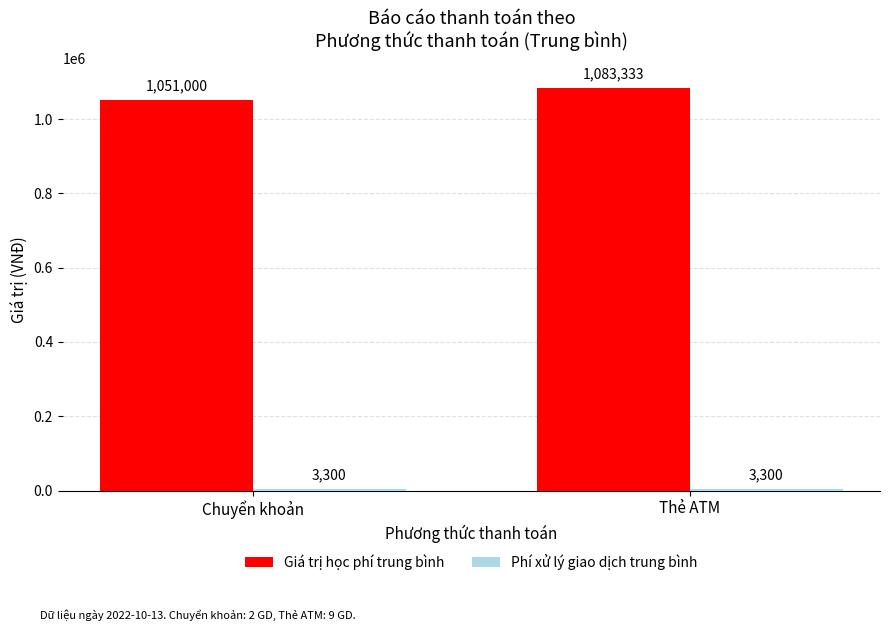

How many Giá trị học phí trung bình values are between 1051000 and 1083333?

2